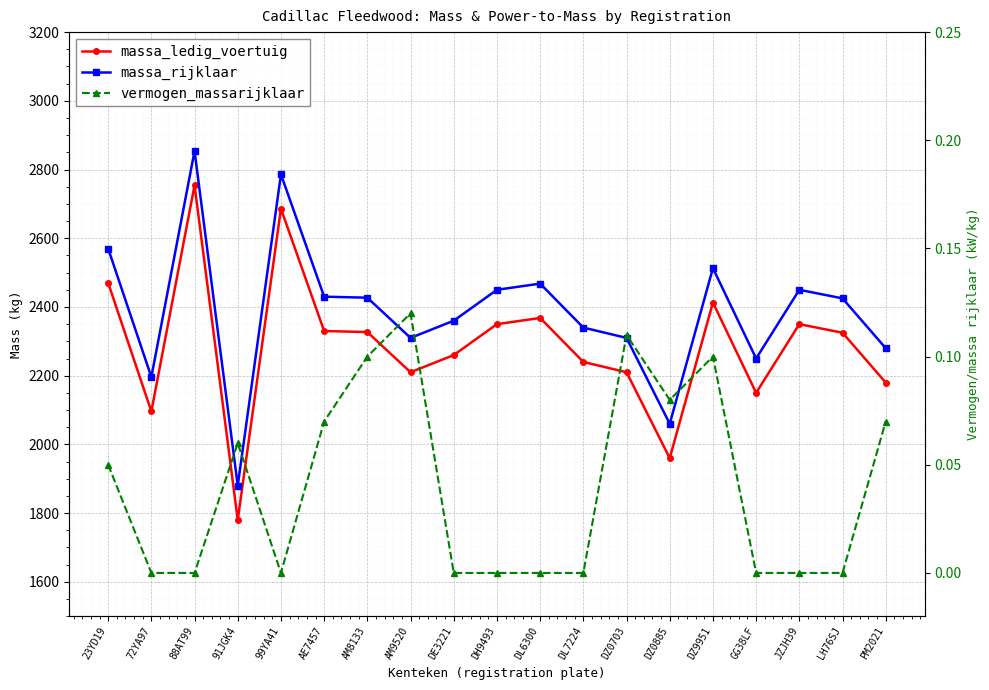

Between DH9493 and DZ0703, which is larger?

DH9493